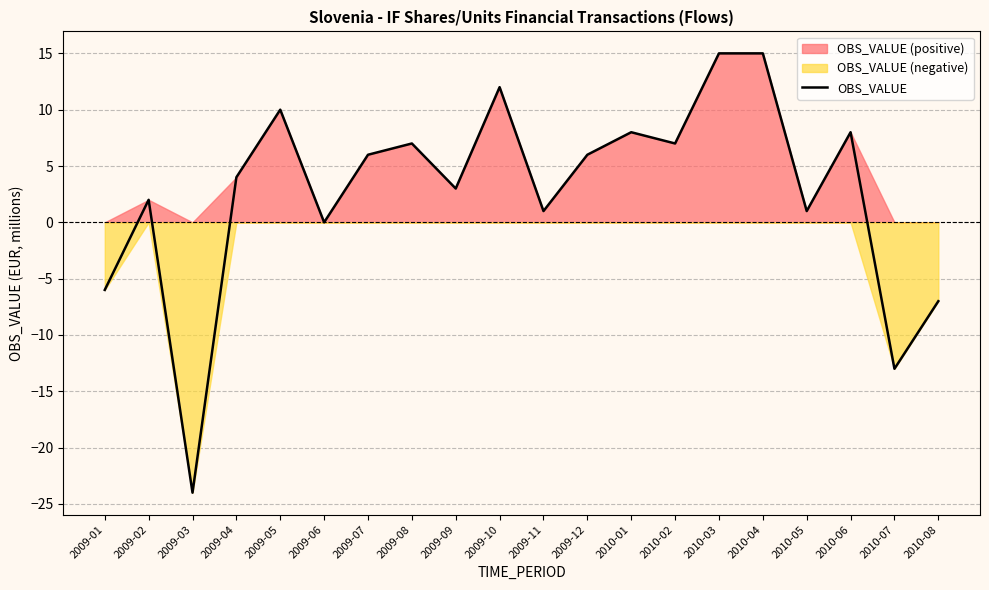

What is the change in value from 2009-07 to 2009-11?

-5